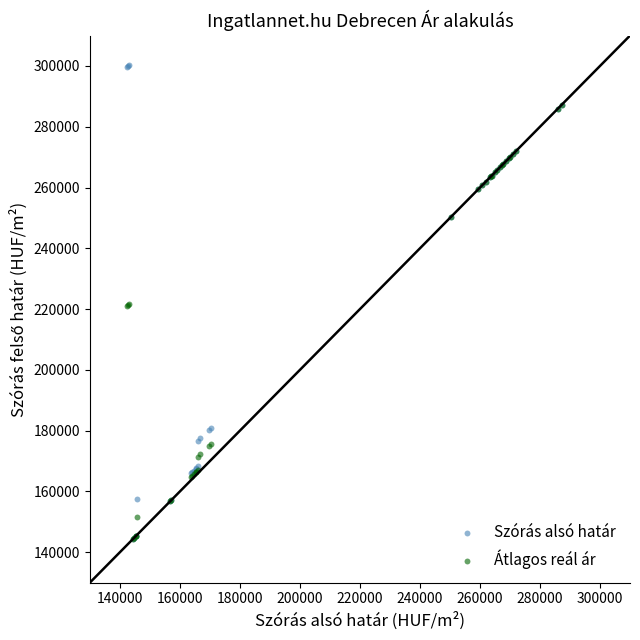

Which series has the largest Y range (max minus min)?

Szórás alsó határ